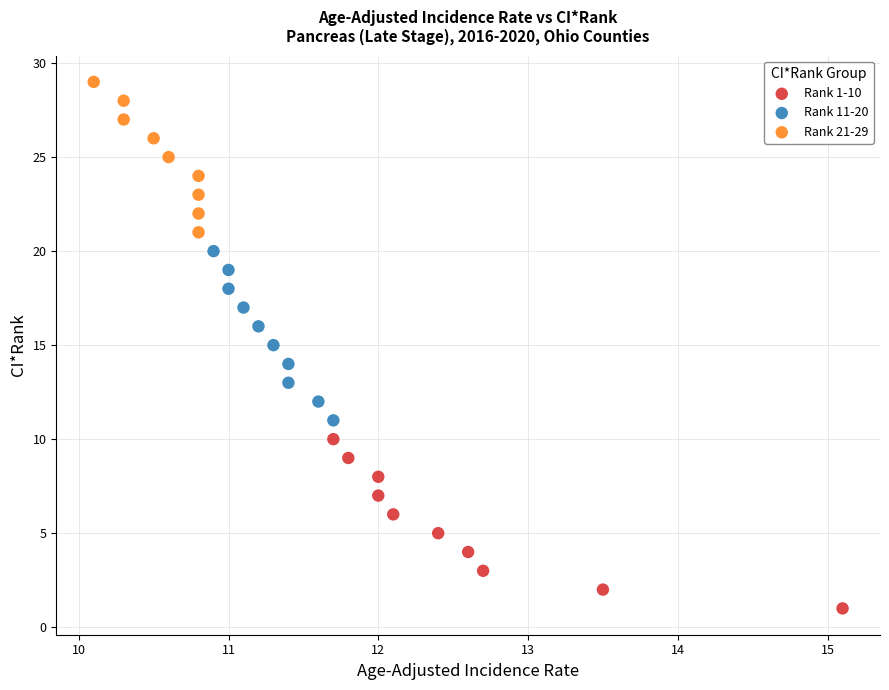

Which series reaches the maximum Y coordinate?

Rank 21-29